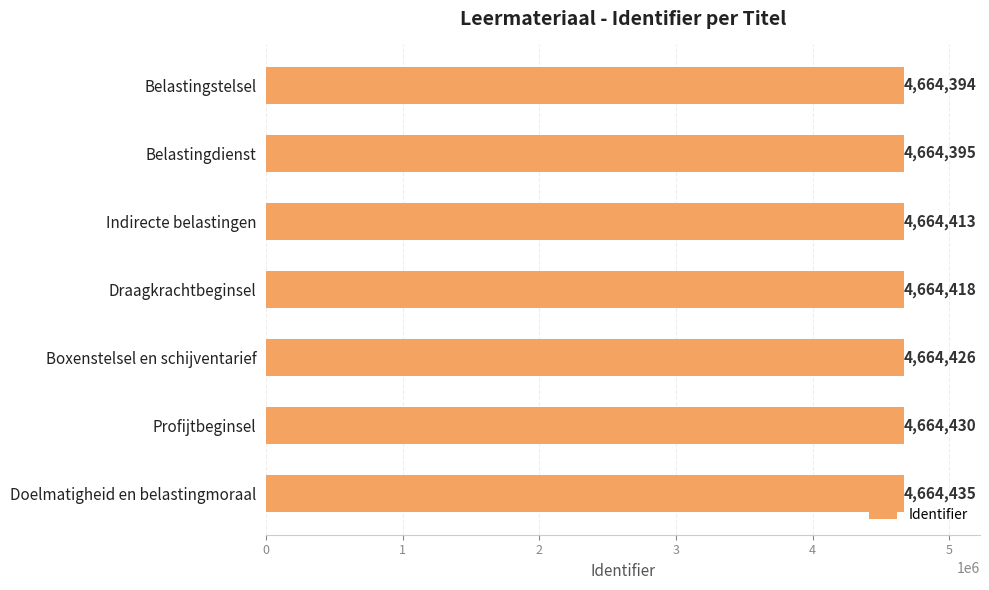

Reading bottom to top, extract all data points from this chart.

4664435	4664430	4664426	4664418	4664413	4664395	4664394